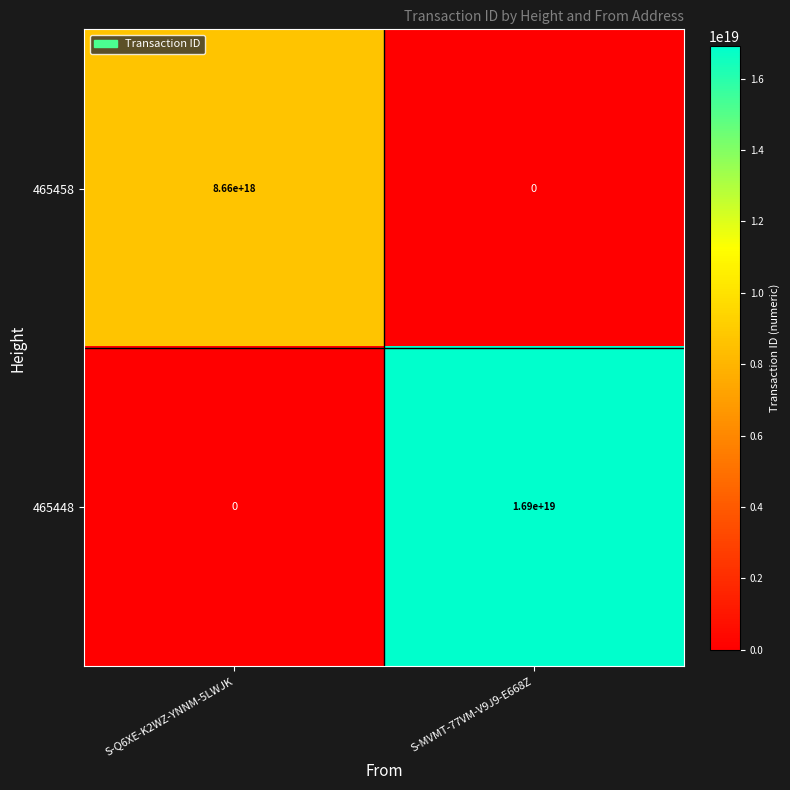

The 465448 series shows 16900000000000000000 at S-MVMT-77VM-V9J9-E668Z. True or false?

True